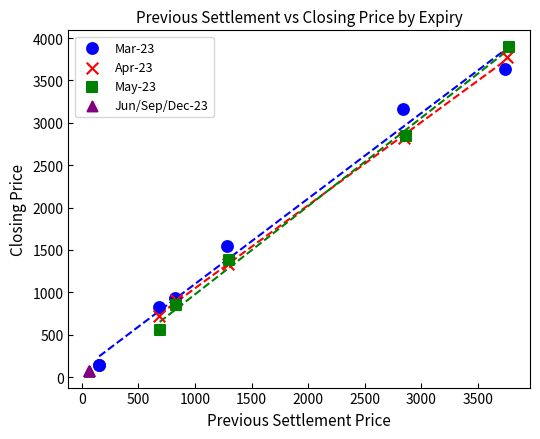

What are all the series names shown in the legend?

Mar-23, Apr-23, May-23, Jun/Sep/Dec-23